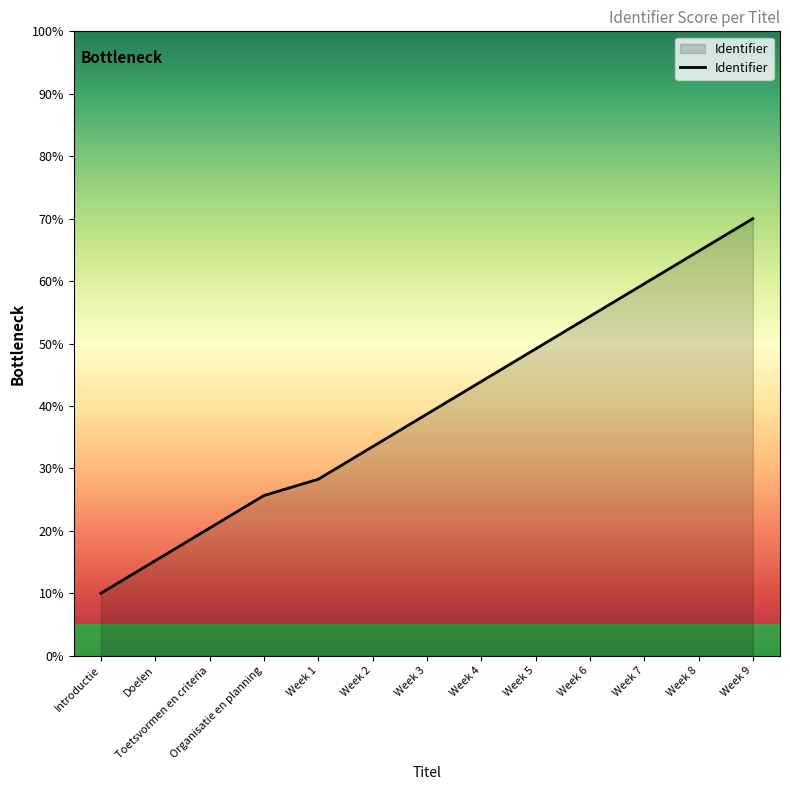

What is the sum of all values?

513.5